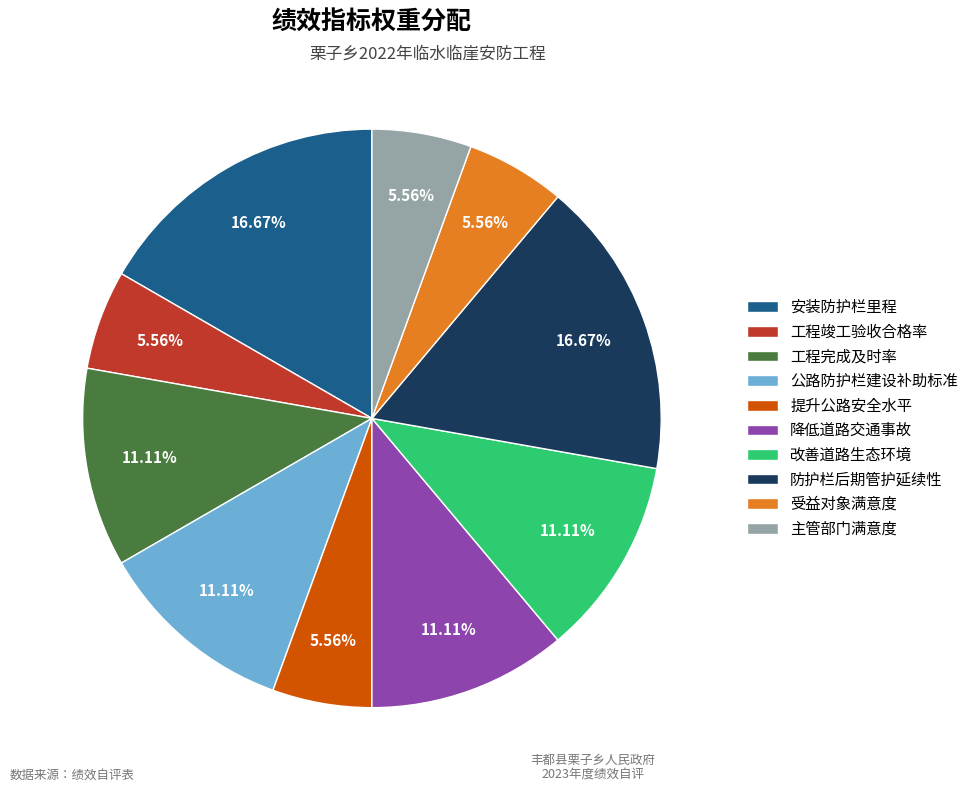

How many slices are in this pie chart?

10